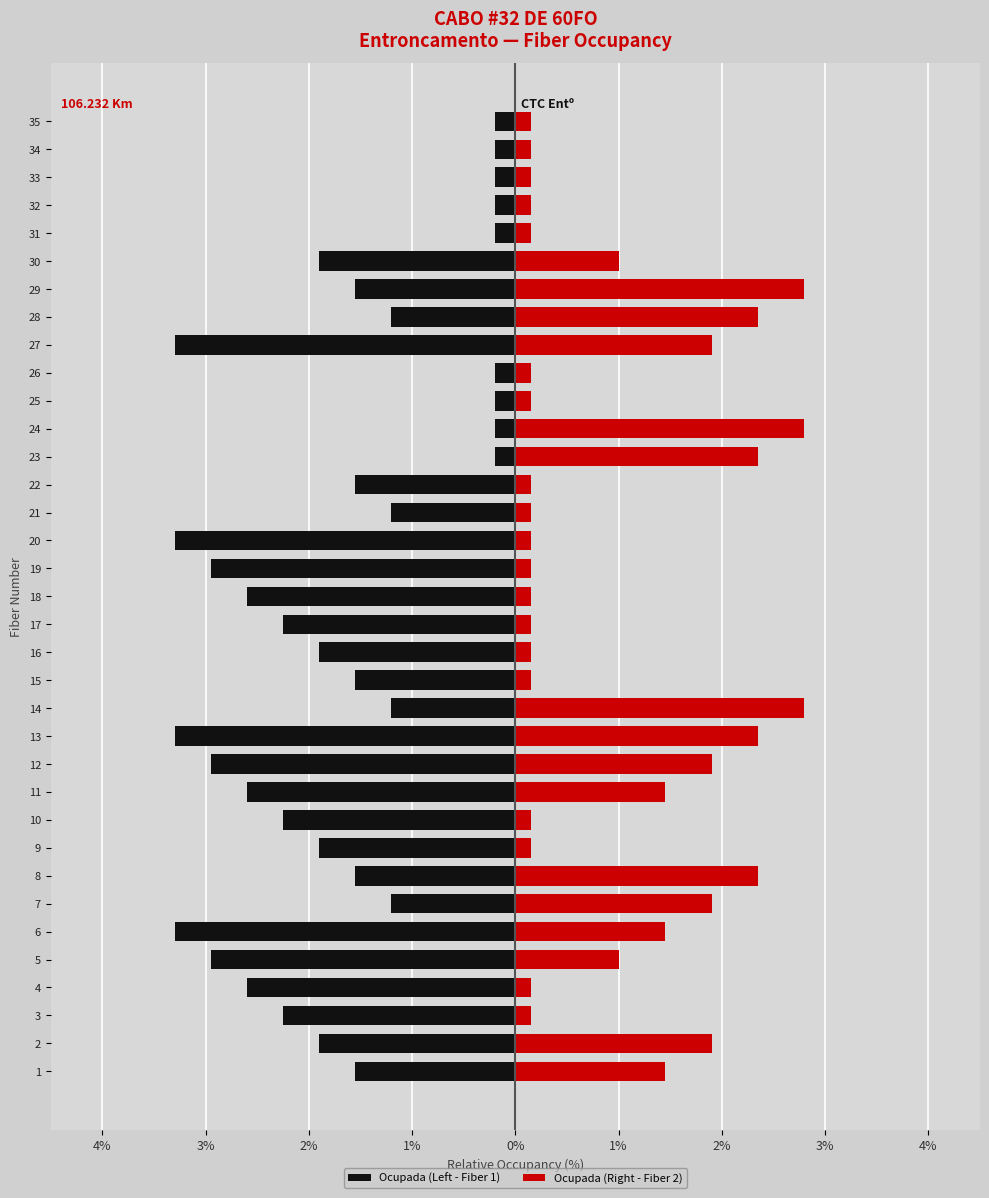

Is it true that Ocupada (Right - Fiber 2) equals 4.9 at 23?

False